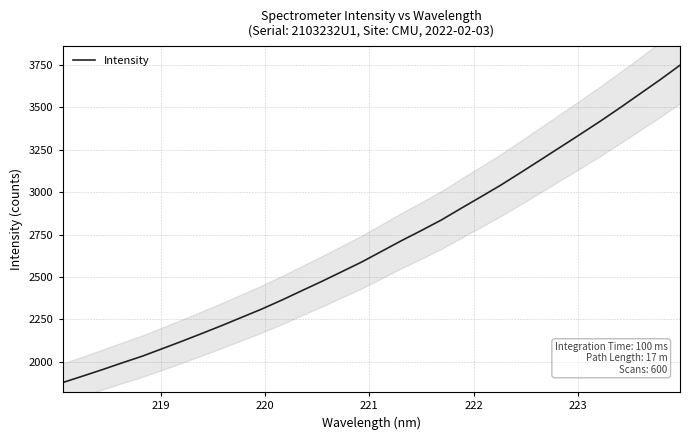

What is the lowest value of the Intensity series?

1877.7